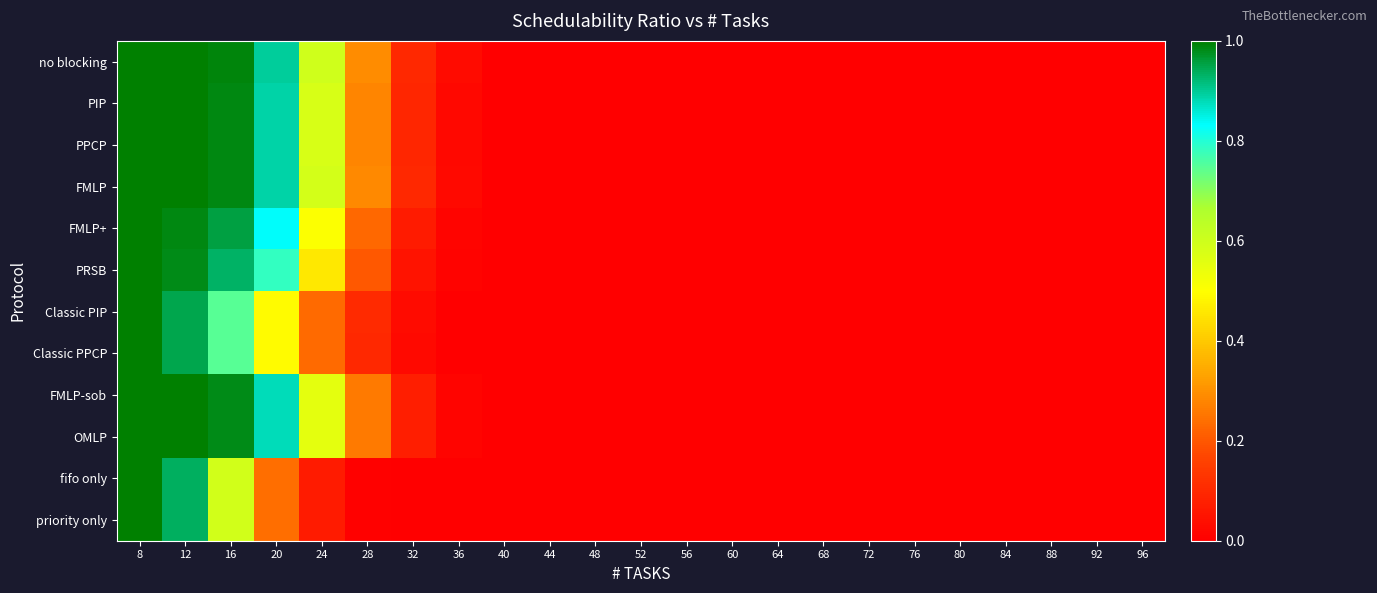

Count the number of categories in the chart.

23